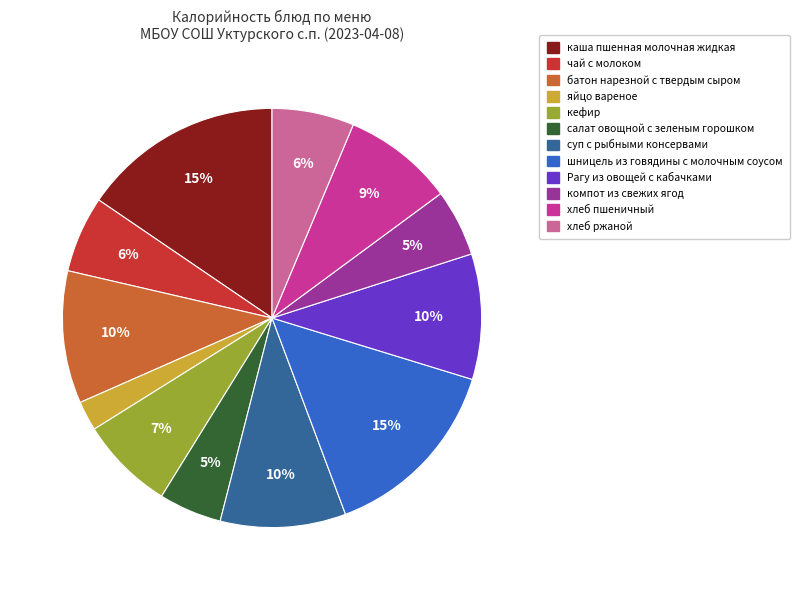

Is there a majority slice in this chart?

No